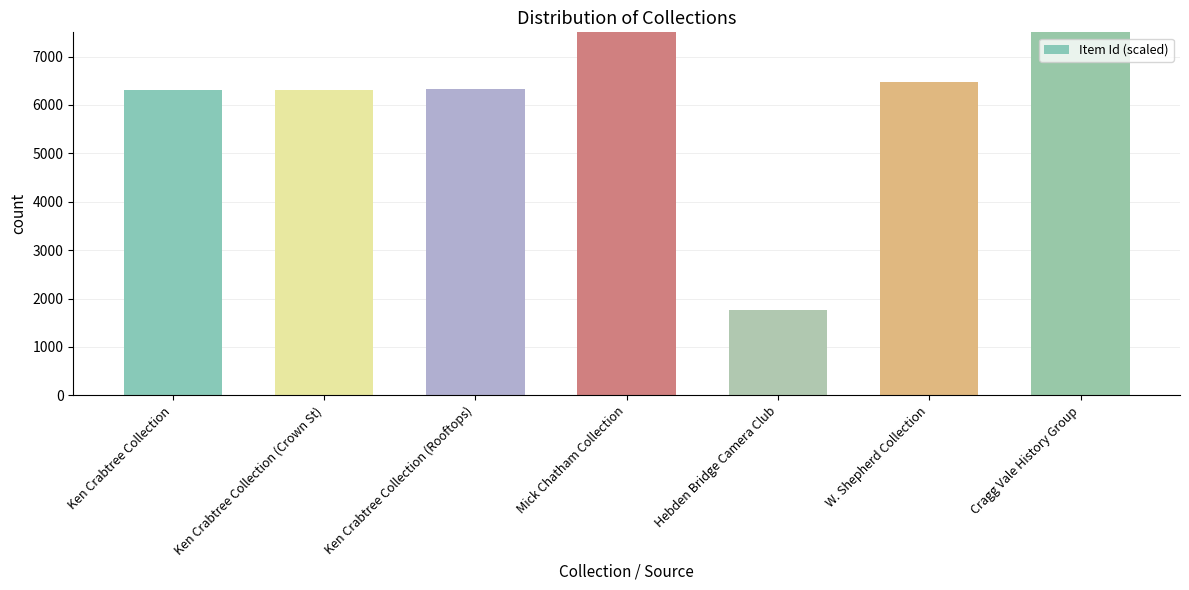

Reading right to left, extract all data points from this chart.

7846.2	6465.9	1770.0	9859.4	6321.2	6316.9	6305.9